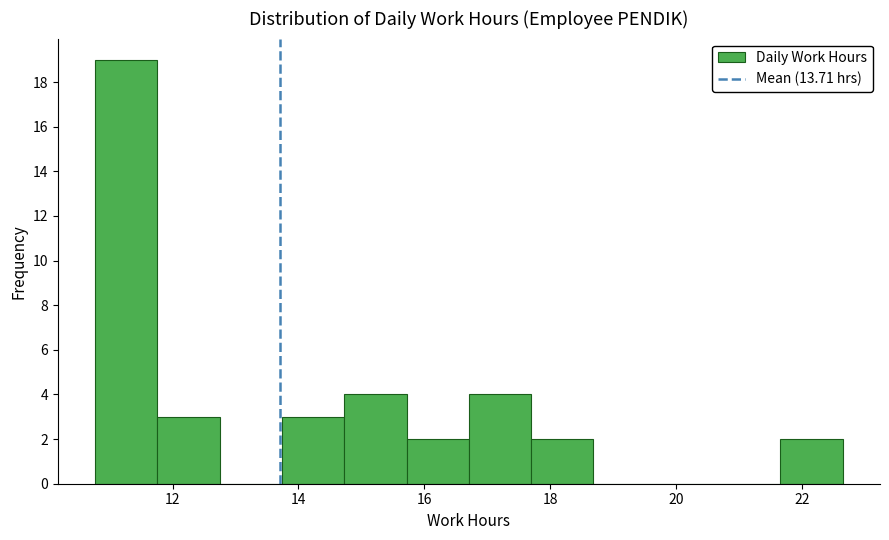

Which range on the x-axis has the tallest bar?

10.8 to 11.8